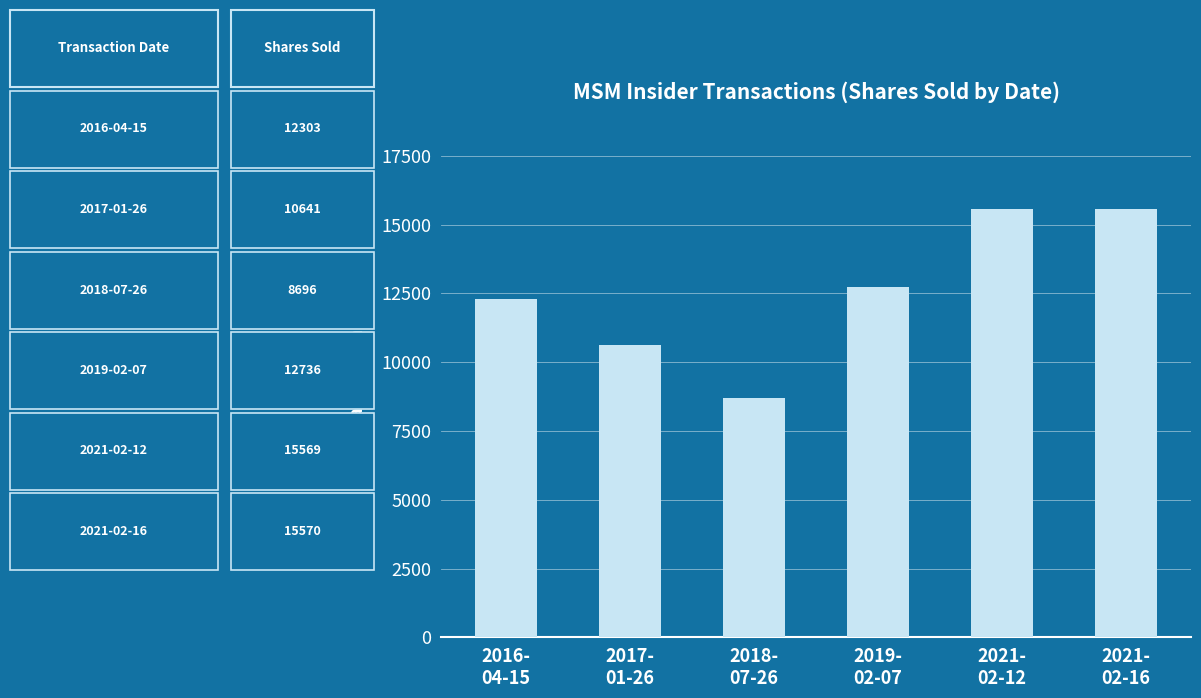

What is the maximum value shown in the chart?

15570